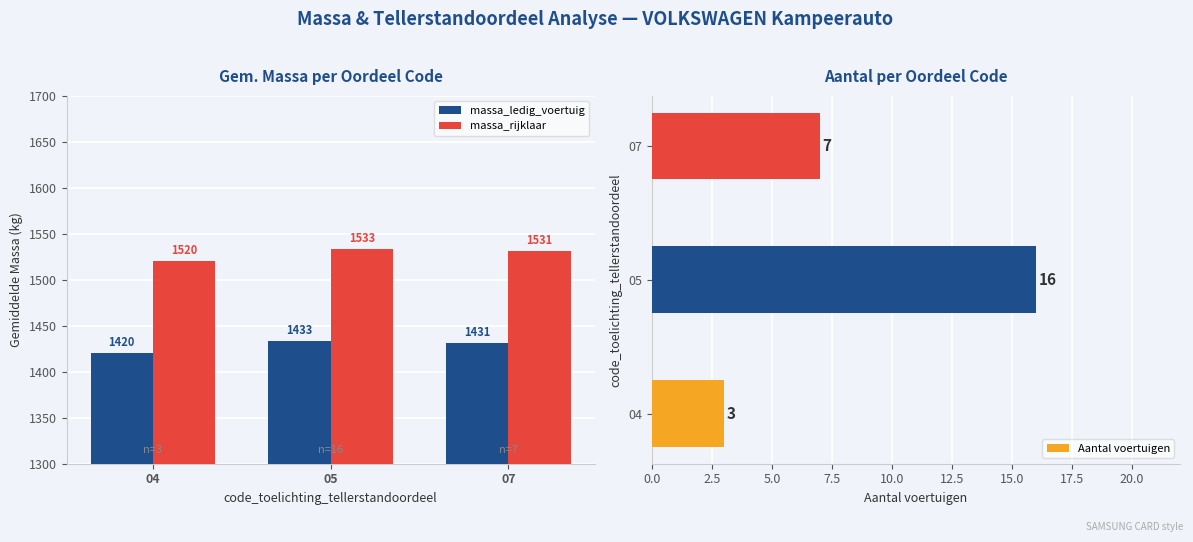

What is the smallest value displayed?

3